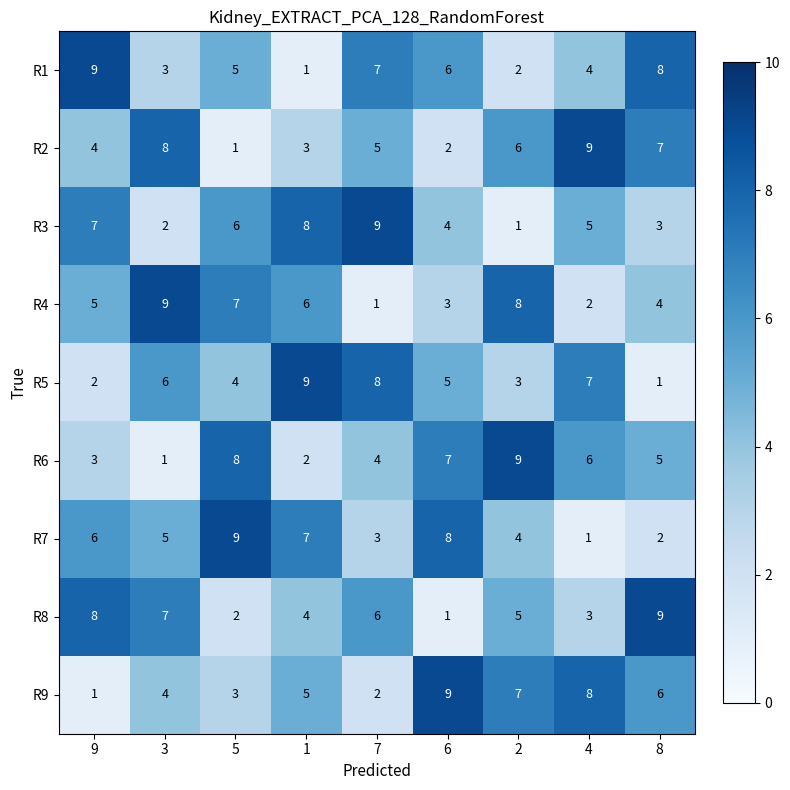

What is the maximum value shown in the chart?

9